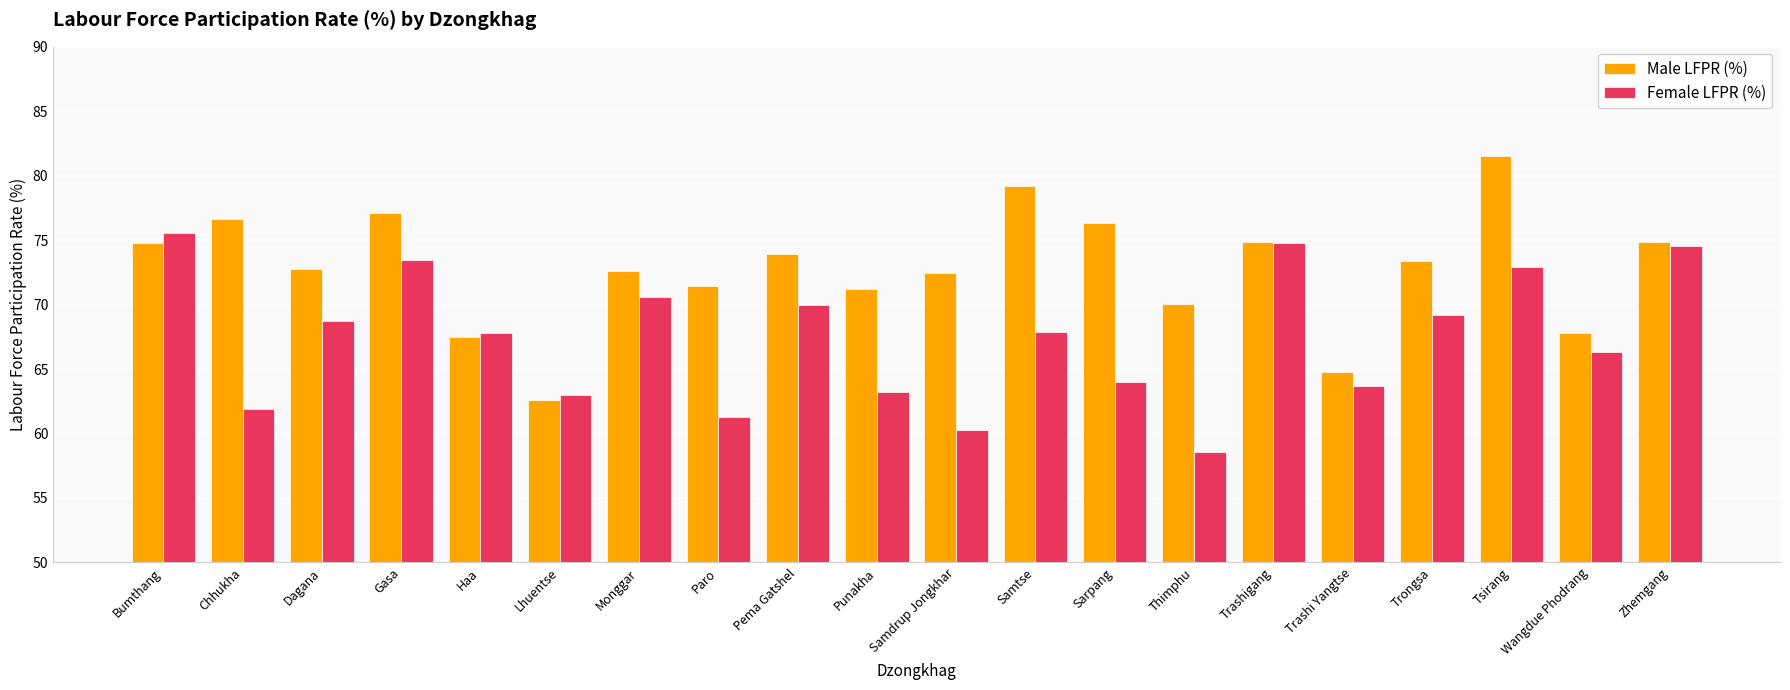

What is the value of the Male LFPR (%) bar at the 9th from the left?

73.9